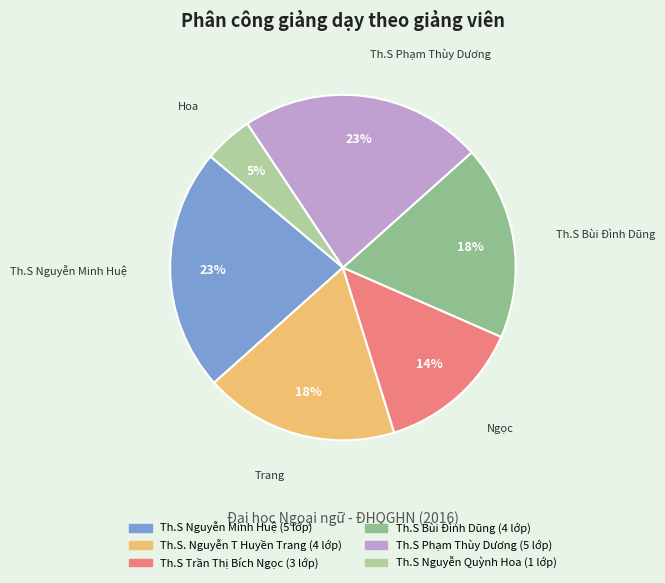

How many slices are in this pie chart?

6